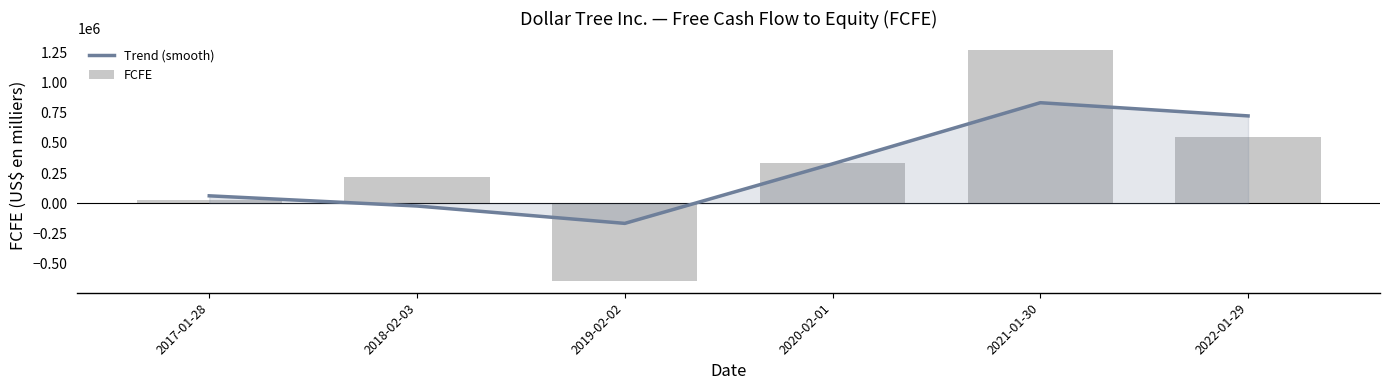

What is the label of the 2nd bar from the right?

2021-01-30